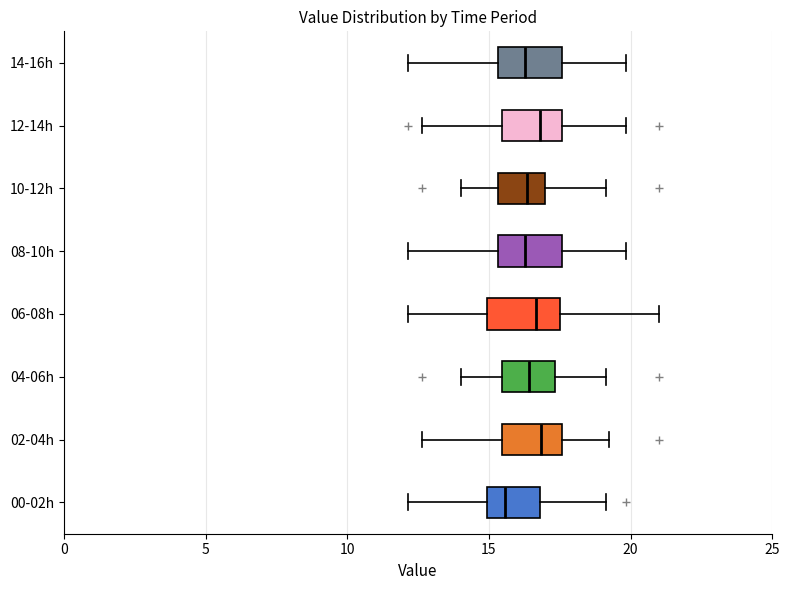

Where does the right whisker of the box for 00-02h end on the x-axis? The values are not printed on the chart, so give them approximately, as read against the axis.

19.0